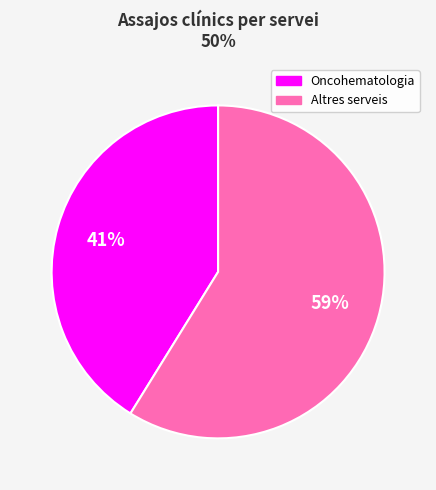

Is there any slice that represents more than half of the pie?

Yes